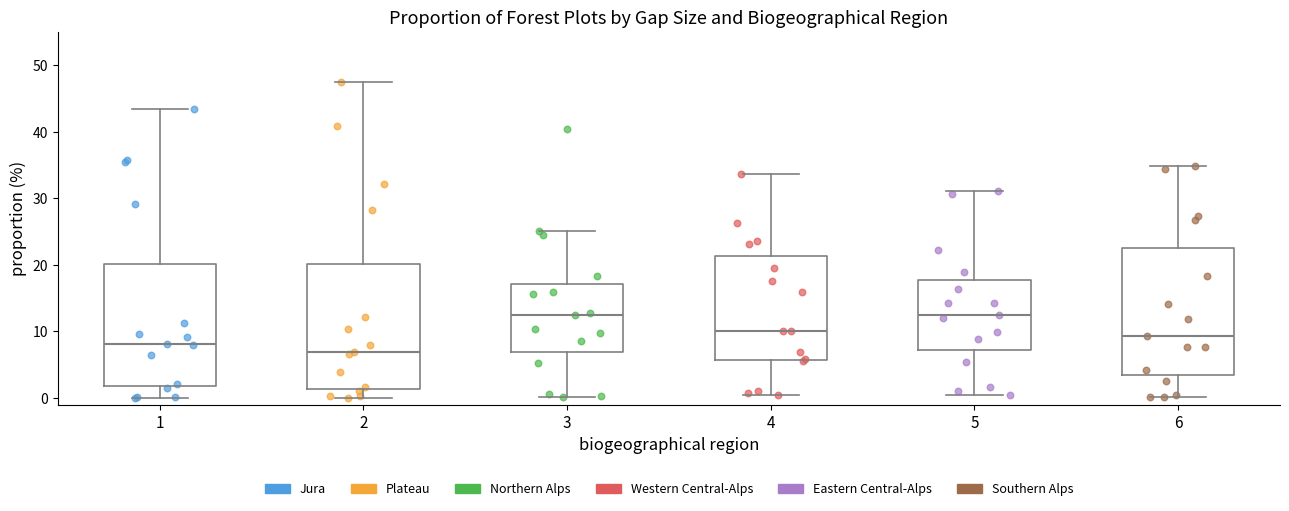

Reading left to right, transcribe this box plot: for each box, give where its median line is, the range the box spans, and where its two whiskers end, as read against the y-axis. The values are not printed on the chart, so give them approximately, as read against the axis.

1: median 8, box 2 to 20, whiskers 0 to 44
2: median 7, box 1 to 20, whiskers 0 to 48
3: median 12, box 7 to 17, whiskers 0 to 25
4: median 10, box 6 to 21, whiskers 0 to 34
5: median 12, box 7 to 18, whiskers 1 to 31
6: median 9, box 3 to 23, whiskers 0 to 35